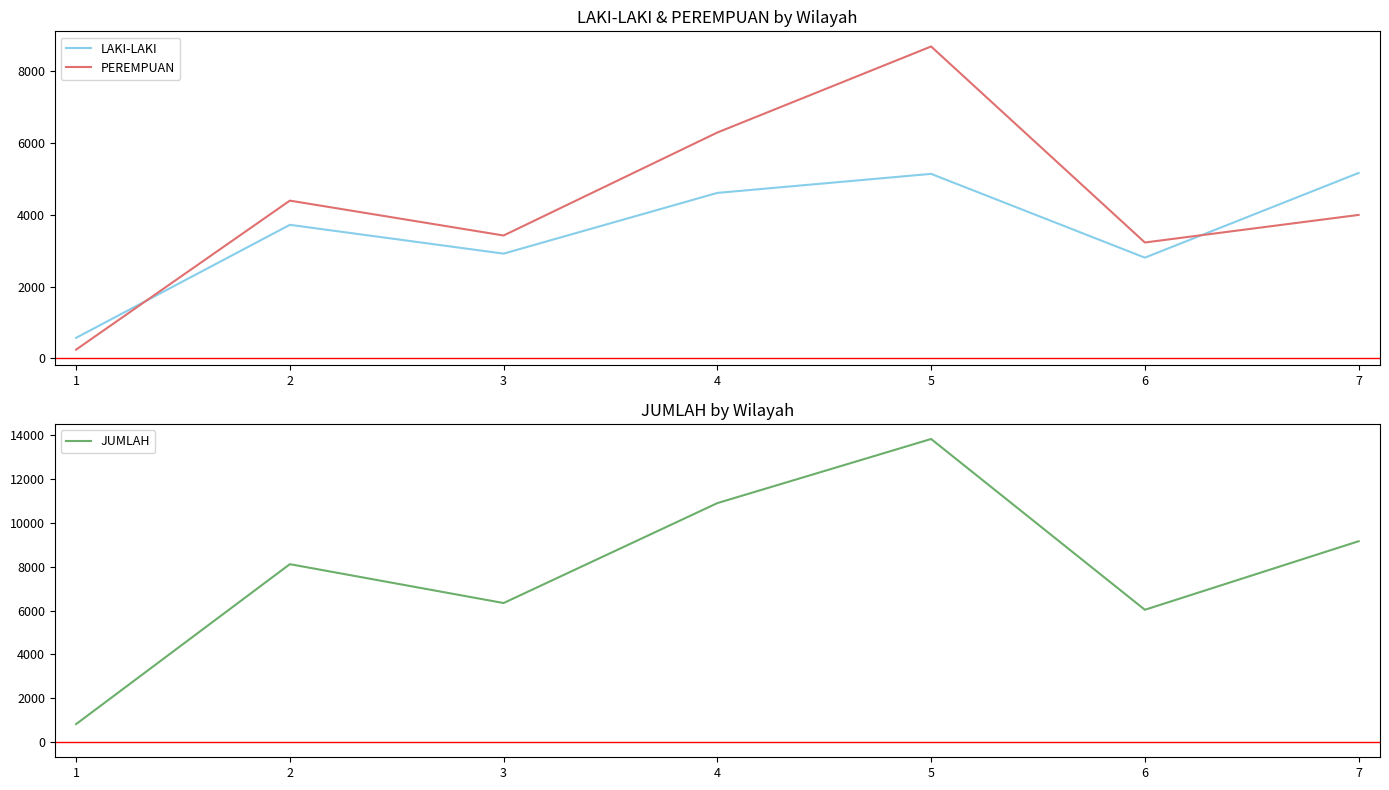

What are all the series names shown in the legend?

LAKI-LAKI, PEREMPUAN, JUMLAH